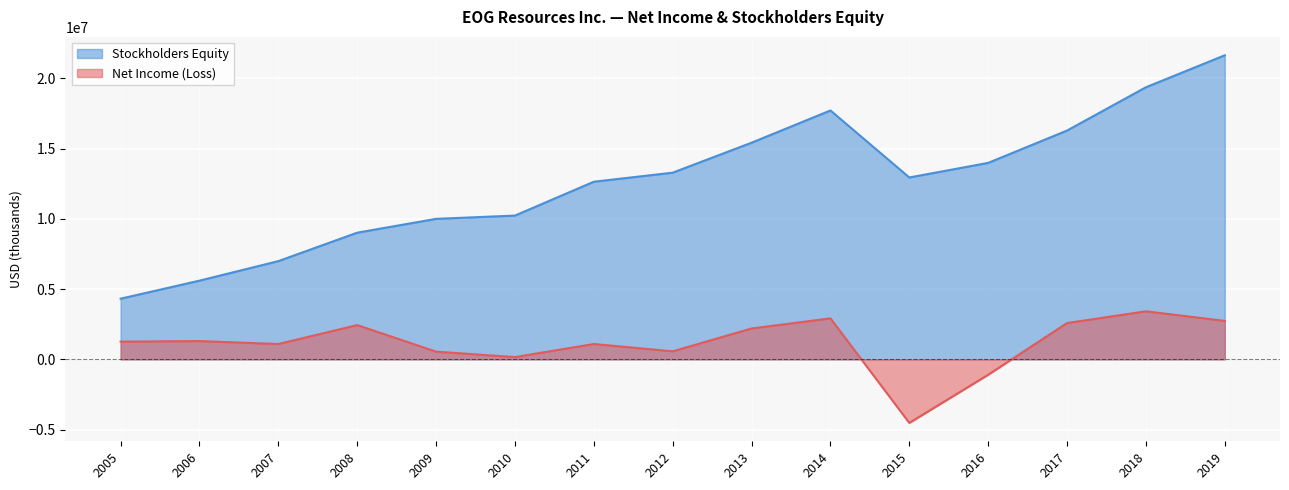

Which series has the largest range (max minus min)?

Stockholders Equity